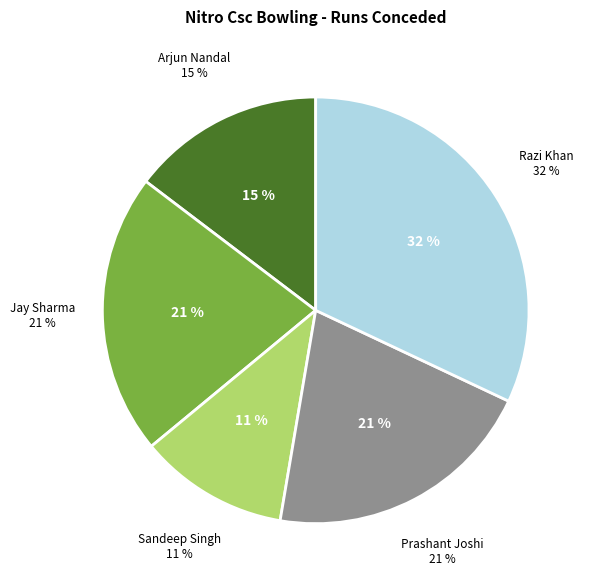

Does Prashant Joshi account for over 50% of the chart?

No